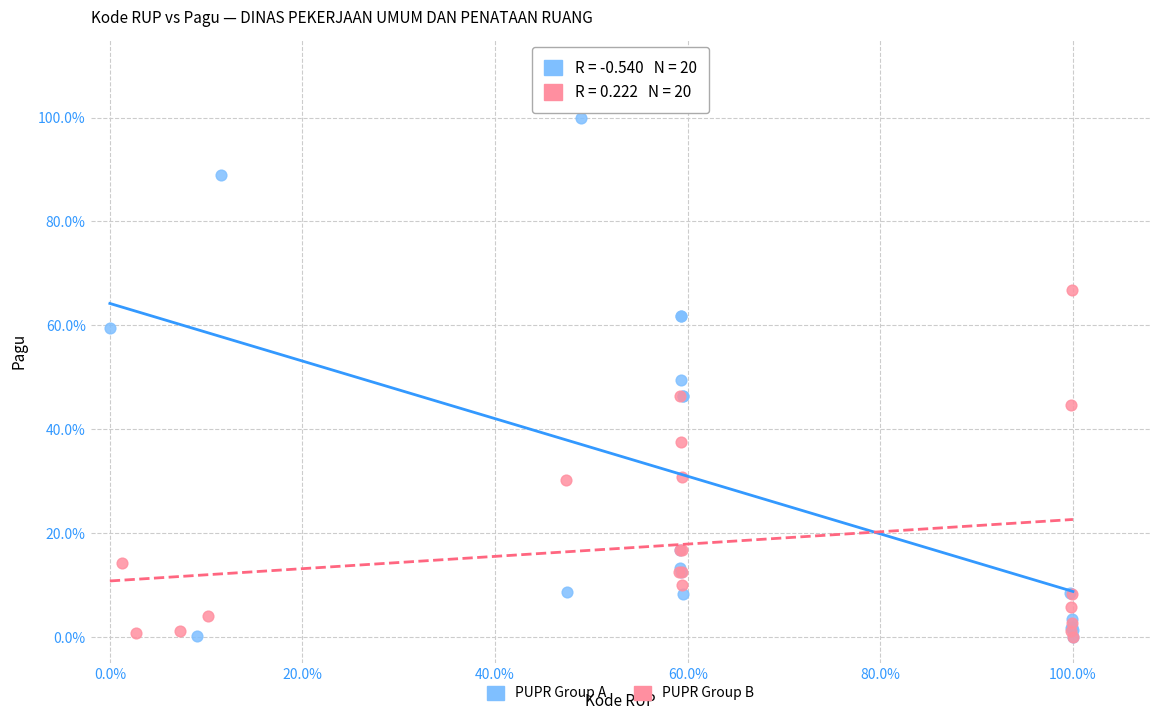

Which series has the widest spread of Y values?

PUPR Group A